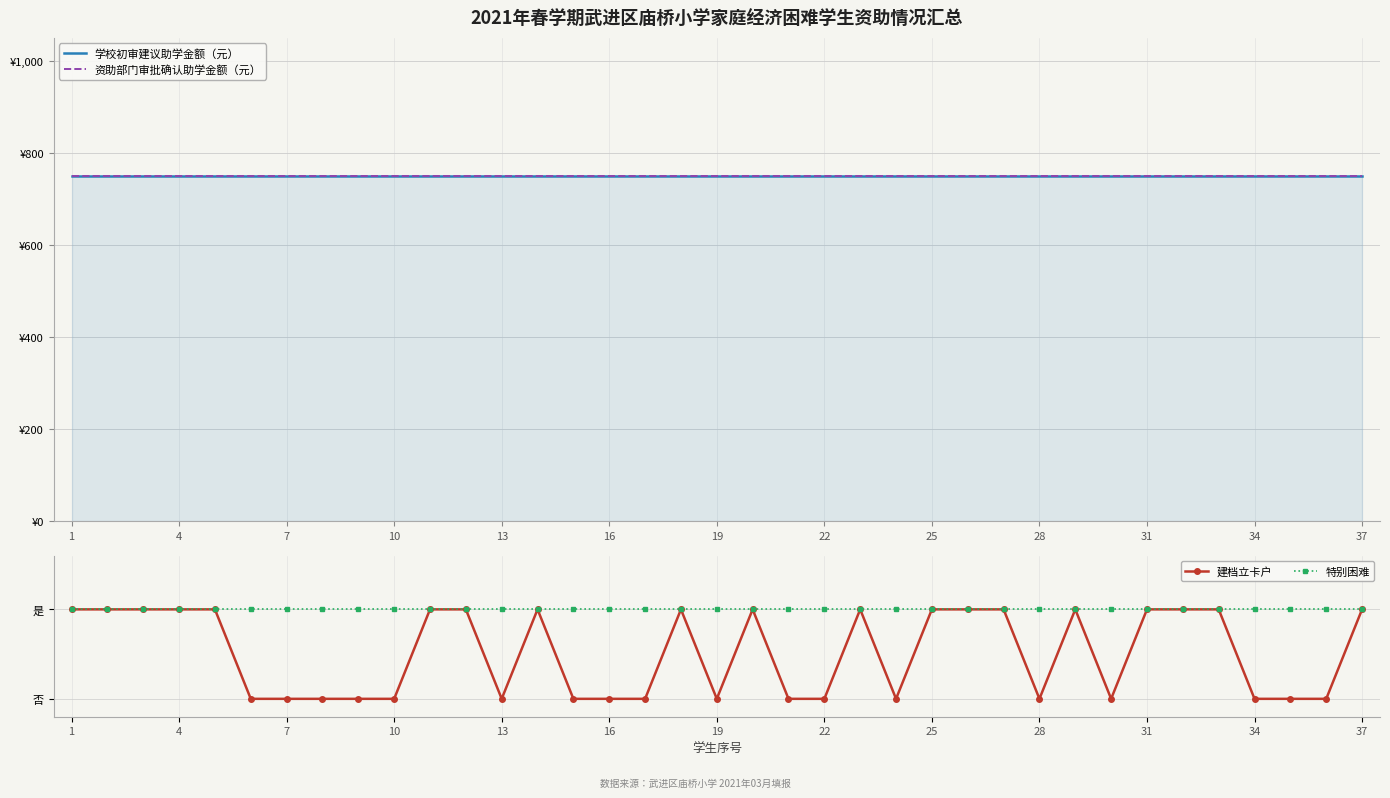

What is the difference between the 建档立卡户 values at 25 and 34?

1